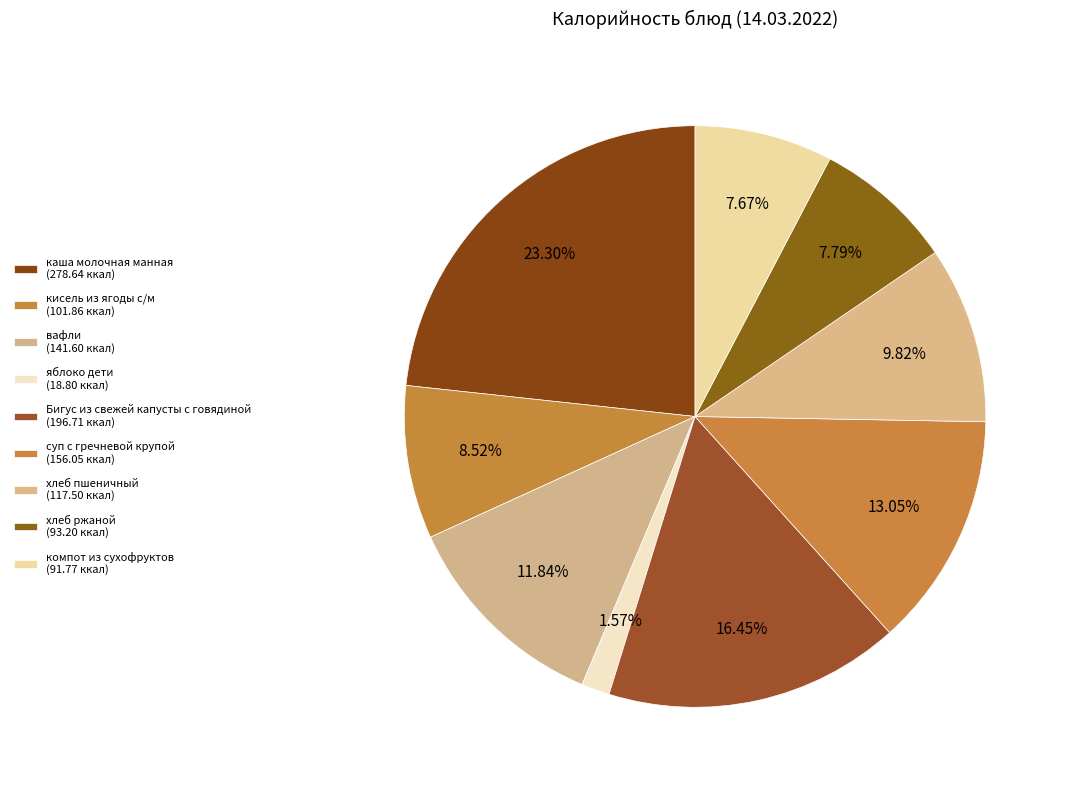

How many segments does this pie chart have?

9